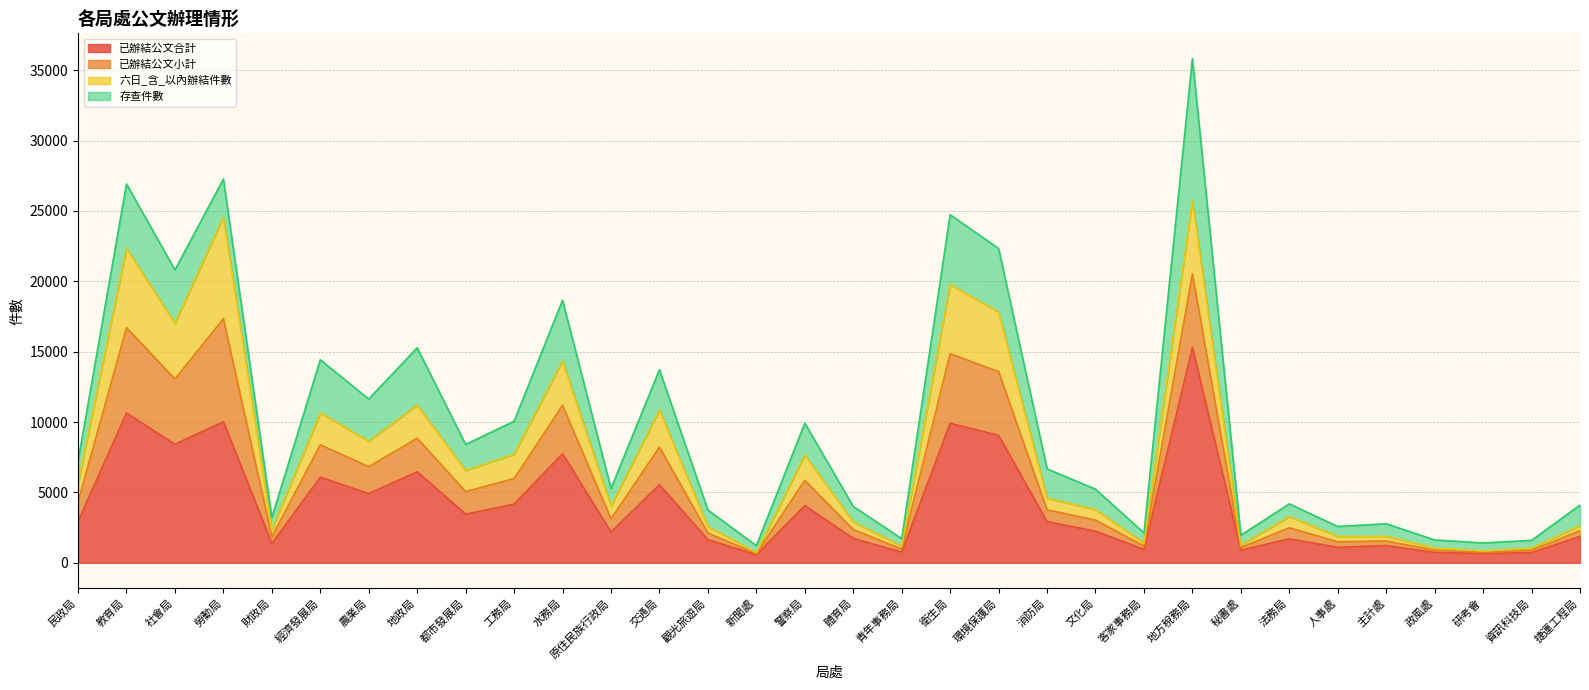

Which series has the widest spread of values?

已辦結公文小計